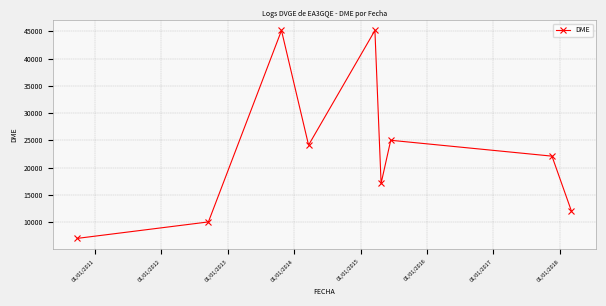

What is the difference between the second highest and minimum values?

38146